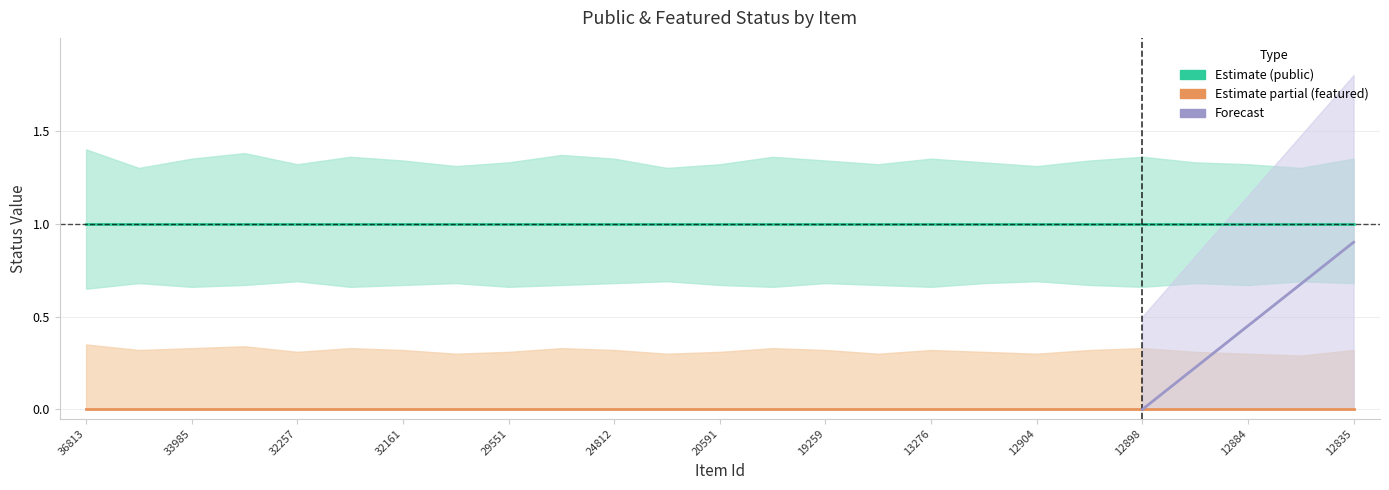

What is the lowest value of the featured_upper series?

0.3